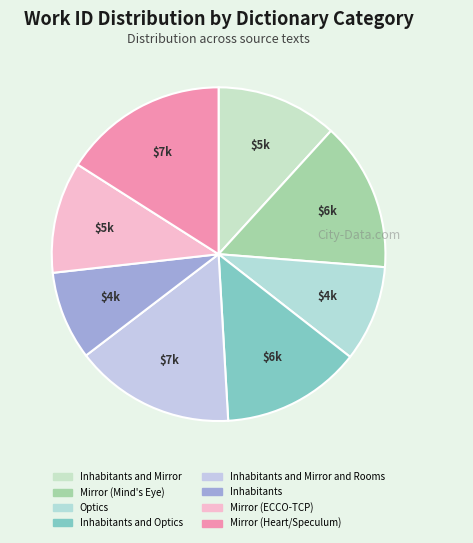

What portion of the pie excludes Inhabitants?

91.4%